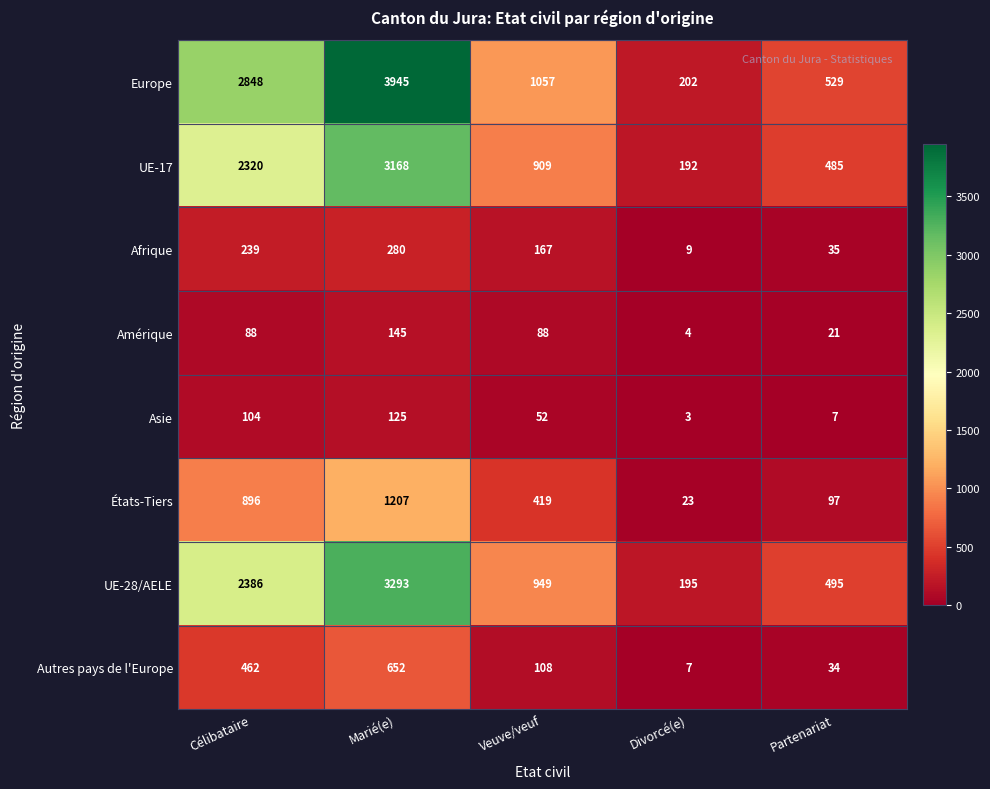

What is the total value across all series at Veuve/veuf?

3749